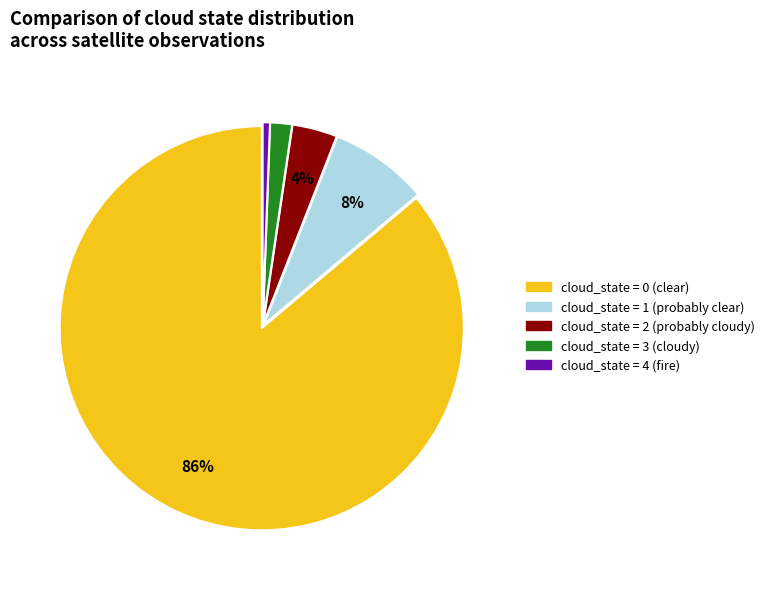

Is there any slice that represents more than half of the pie?

Yes